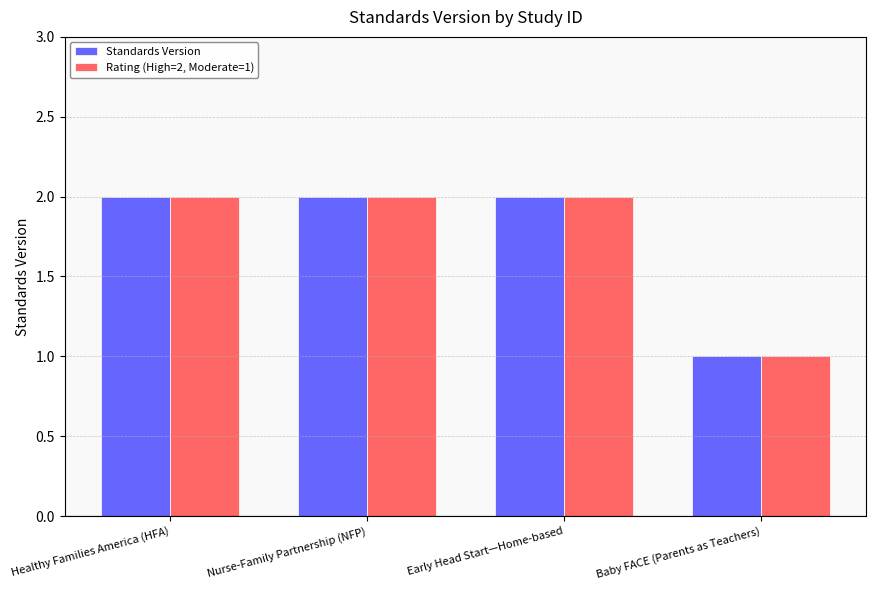

Which label corresponds to the smallest value in the chart?

Baby FACE (Parents as Teachers)